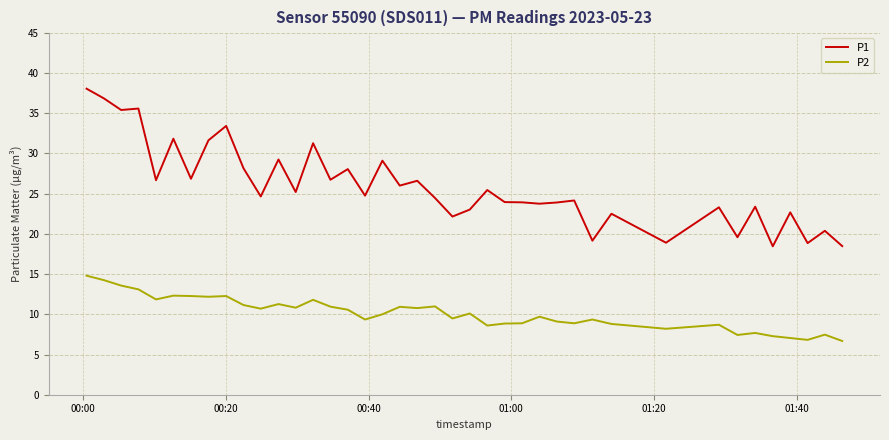

True or false: P1 and P2 cross at least once.

False